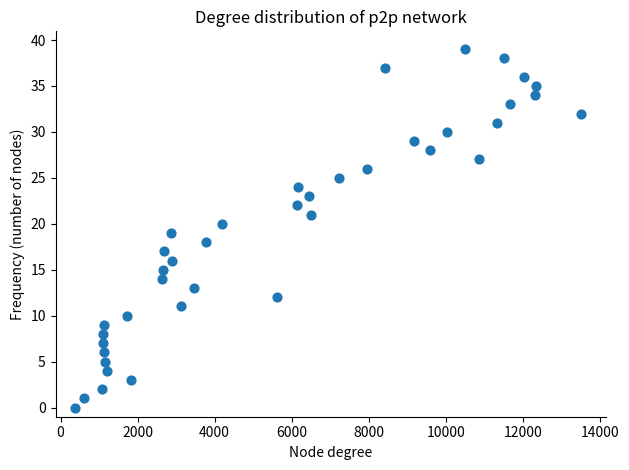

What is the range of Y values (max minus min)?

39